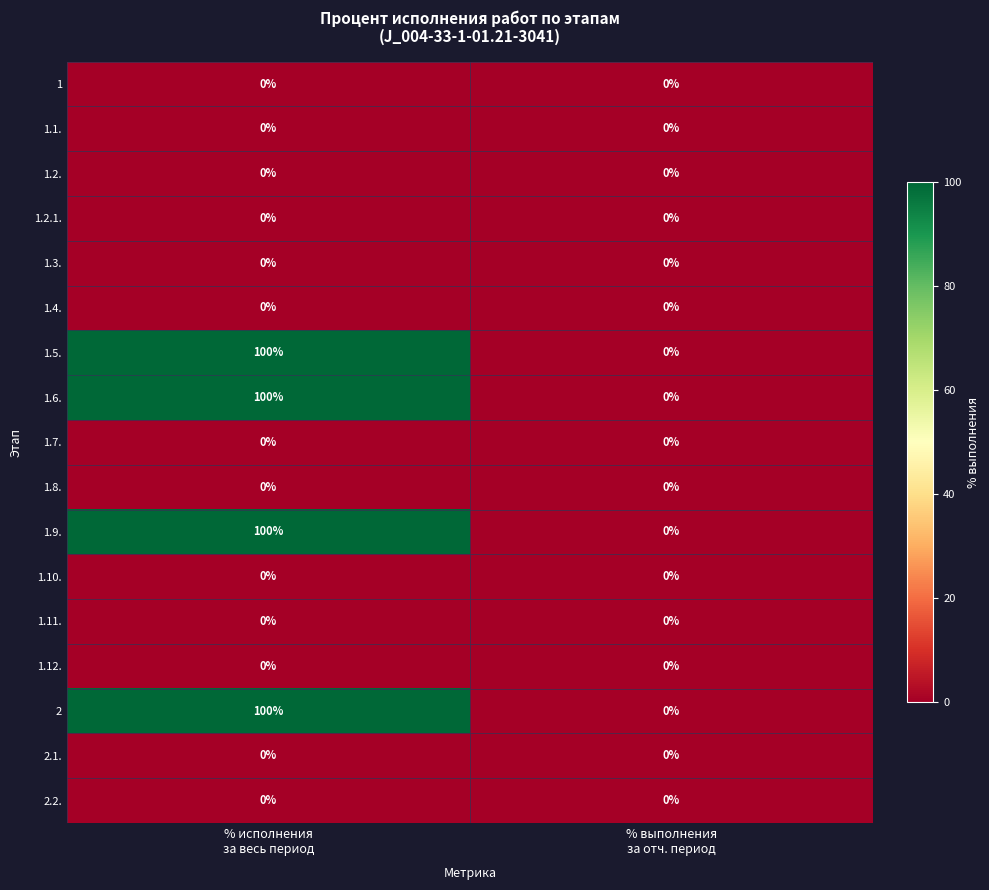

What is the difference between the highest and lowest values at % исполнения
за весь период?

100